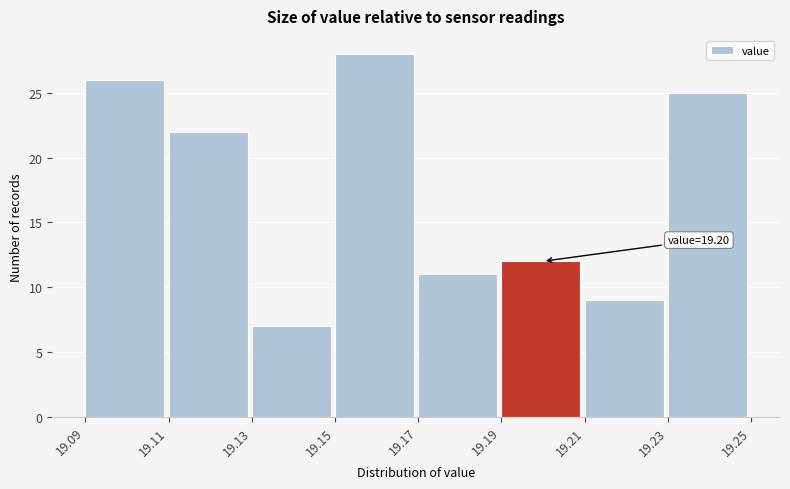

Over which range of the x-axis is the bar tallest?

19.15 to 19.17